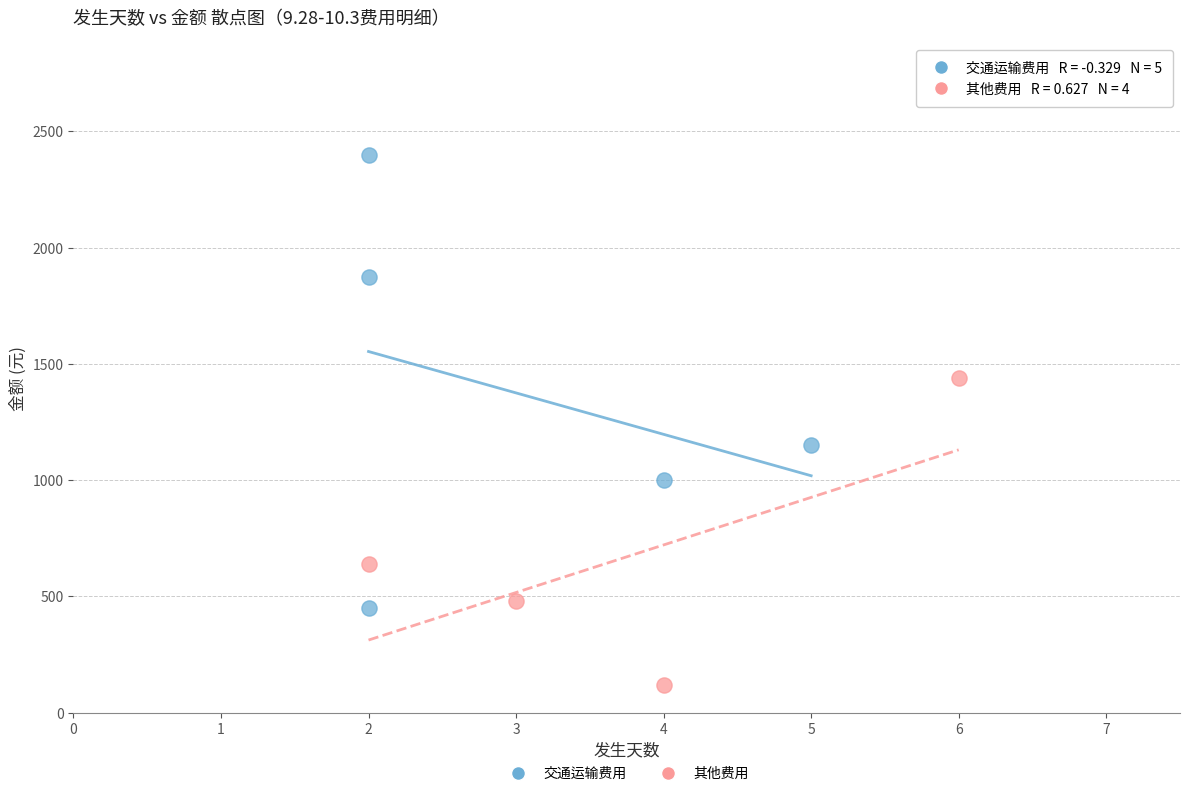

Which series has the largest Y range (max minus min)?

交通运输费用